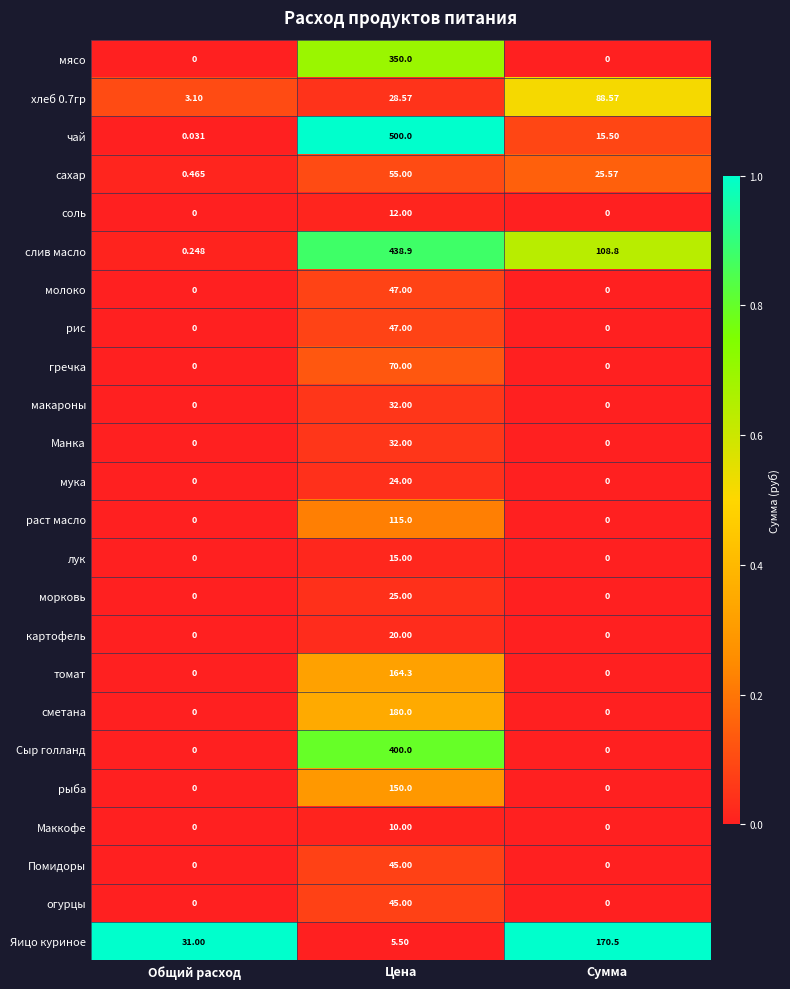

What is the spread (max minus min) of values at Сумма?

170.5